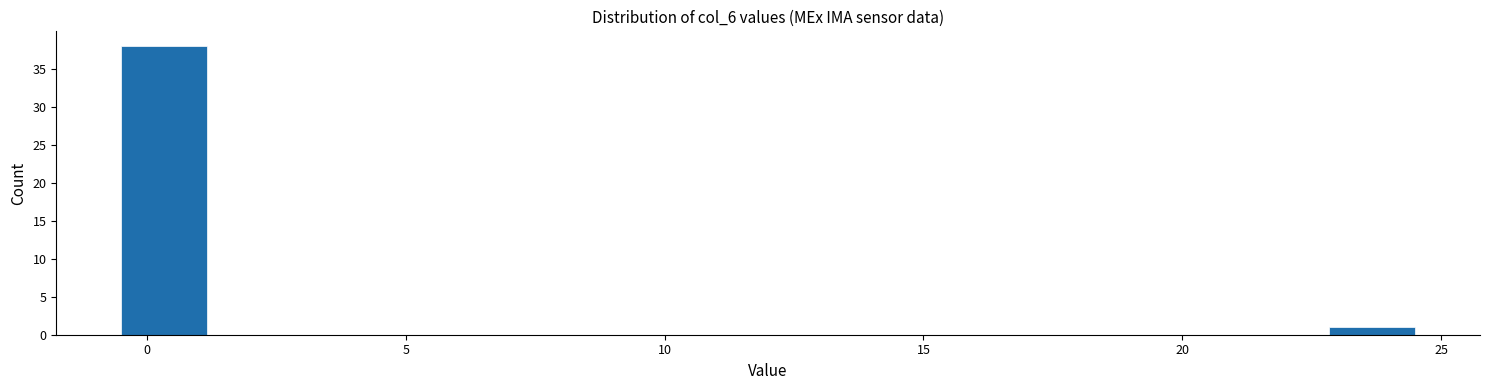

Read against the x-axis, roughly where is the centre of the tallest bar?

0.5